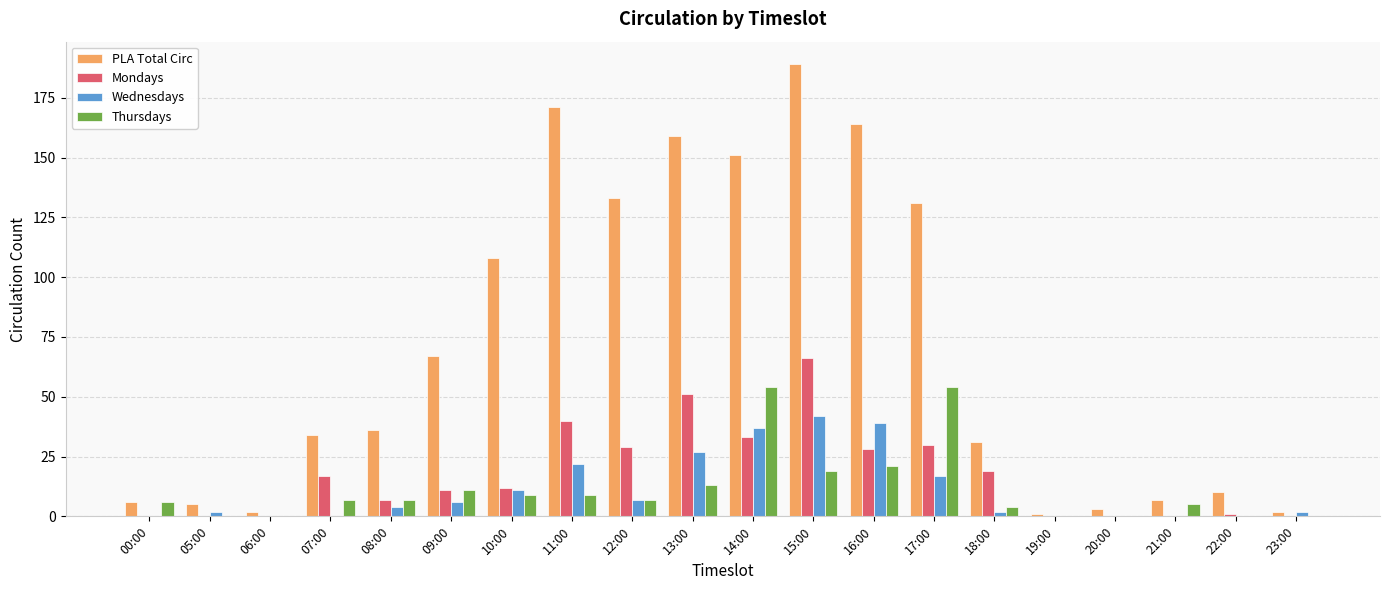

What is the average value of the Mondays series?

17